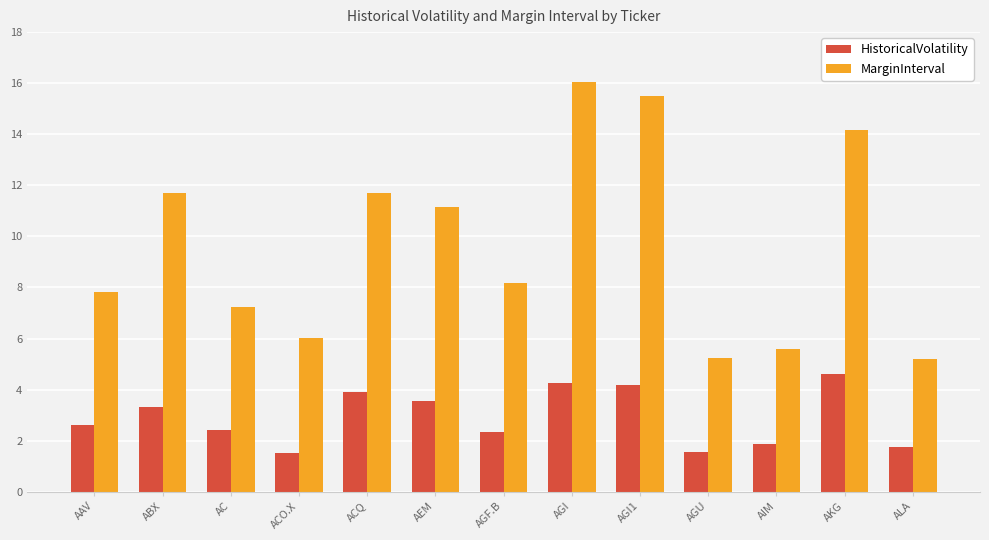

What is the sum of all HistoricalVolatility values?

37.8